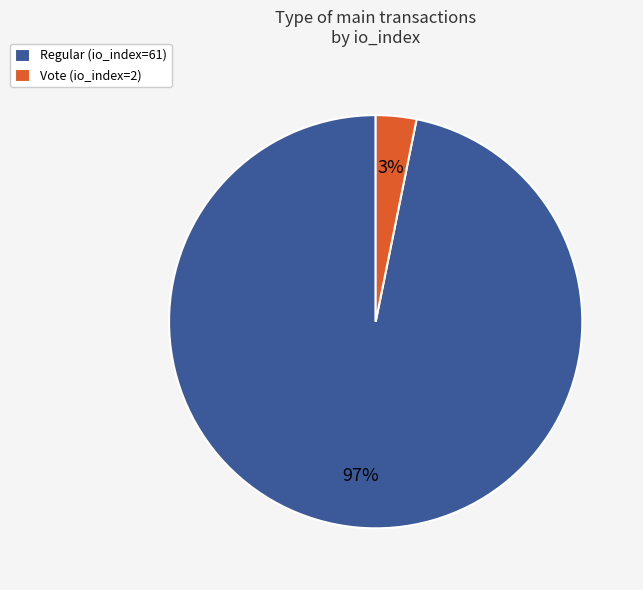

How many slices are in this pie chart?

2